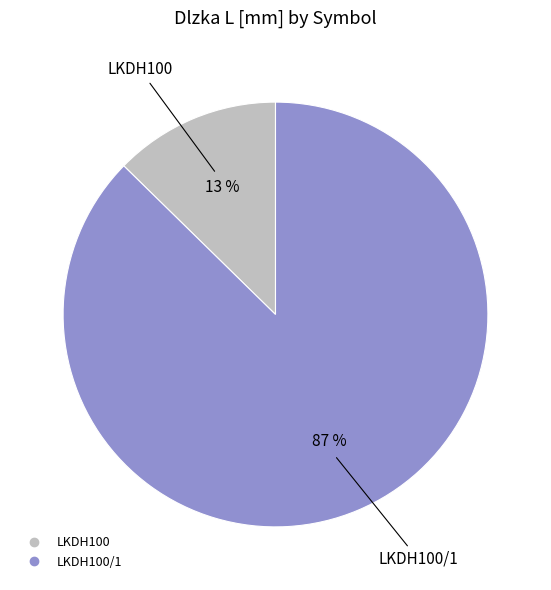

To the nearest percent, what is the average slice percentage?

50%